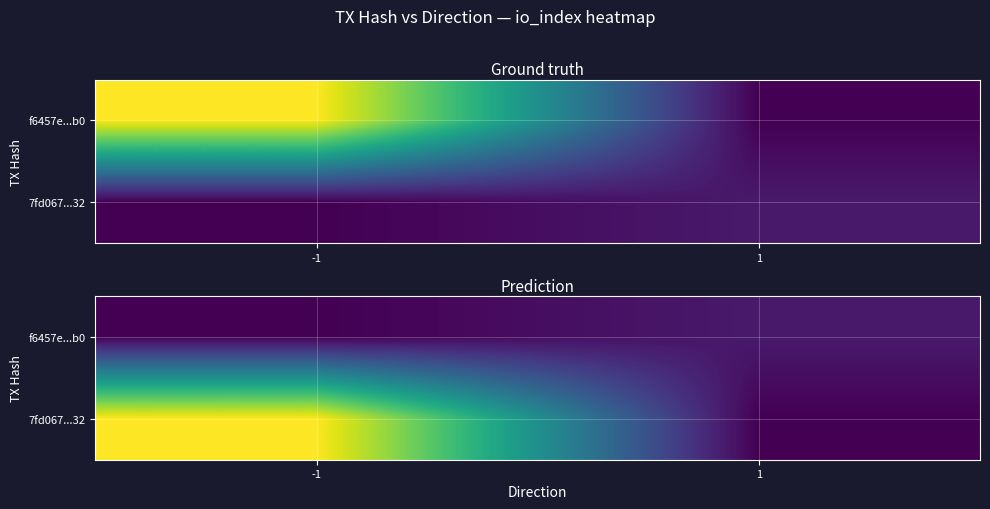

Rank the series by their average value, from highest to lowest.

7fd067...32, f6457e...b0